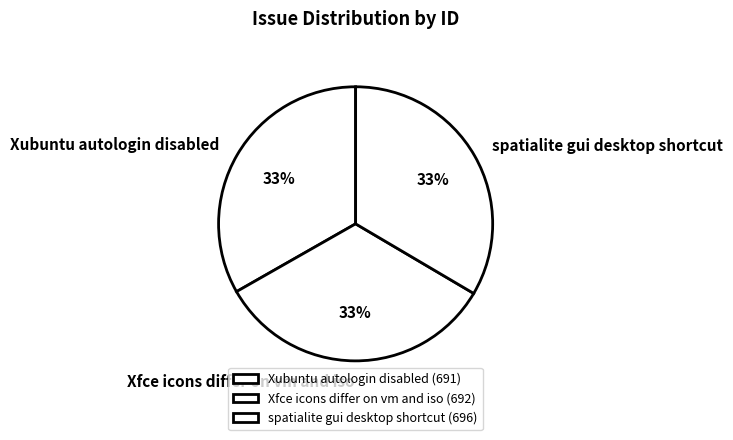

Is the sum of Xfce icons differ on vm and iso and Xubuntu autologin disabled greater than half?

Yes